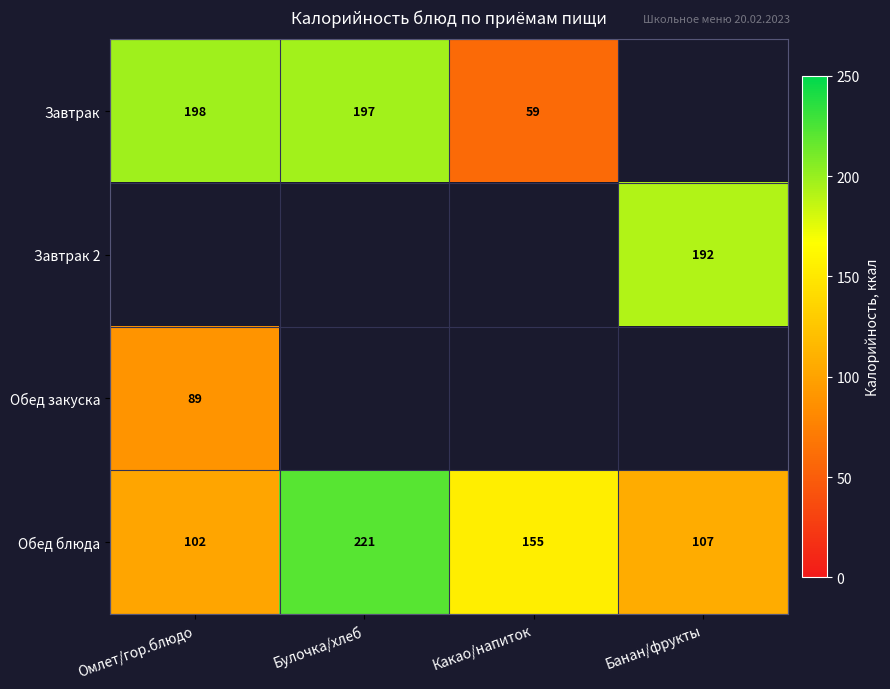

What is the spread (max minus min) of values at Булочка/хлеб?

24.0